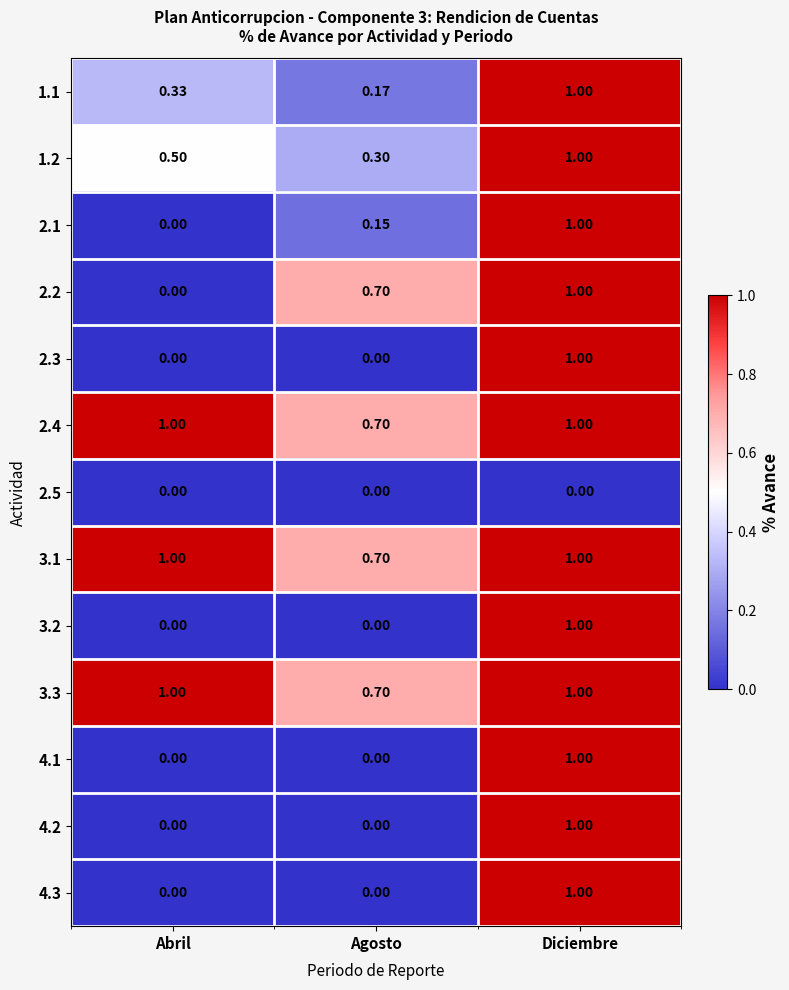

At which category is the sum across all series the highest?

Diciembre